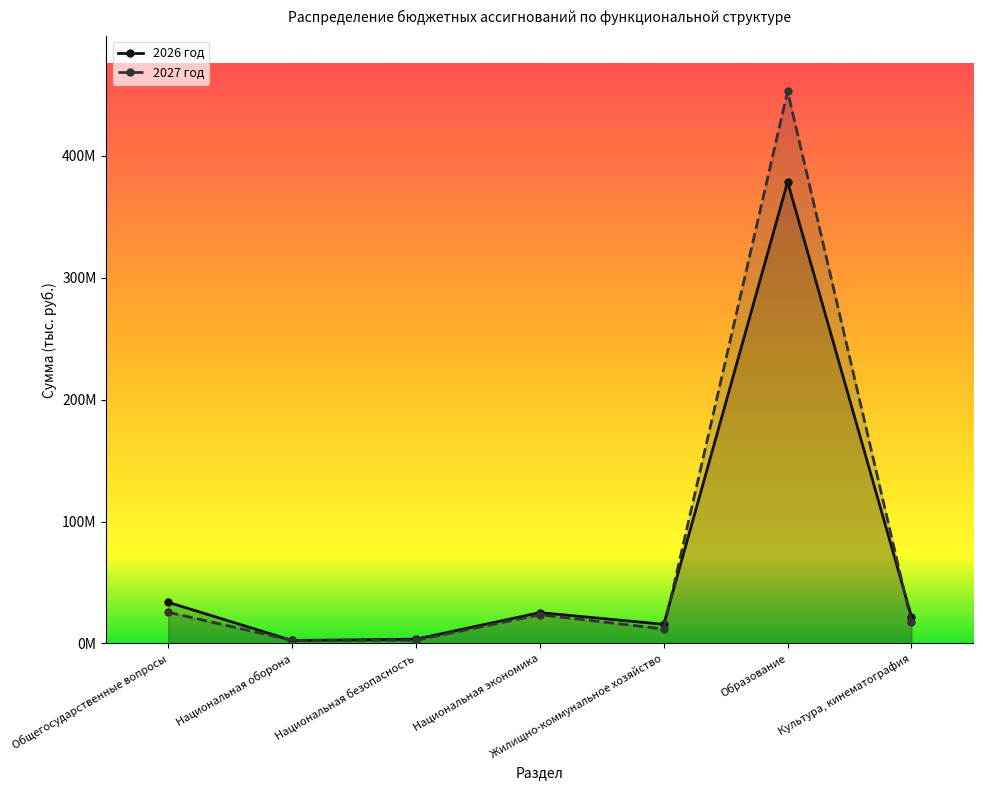

Which series changed the most between Национальная безопасность and Национальная экономика?

2026 год